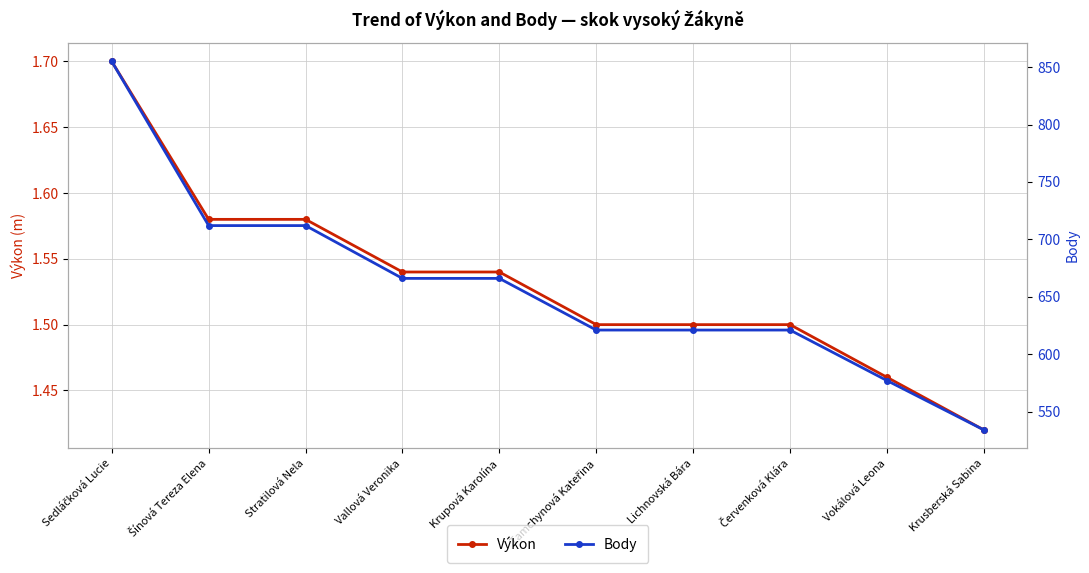

At which category does the chart reach its peak across all series?

Sedláčková Lucie